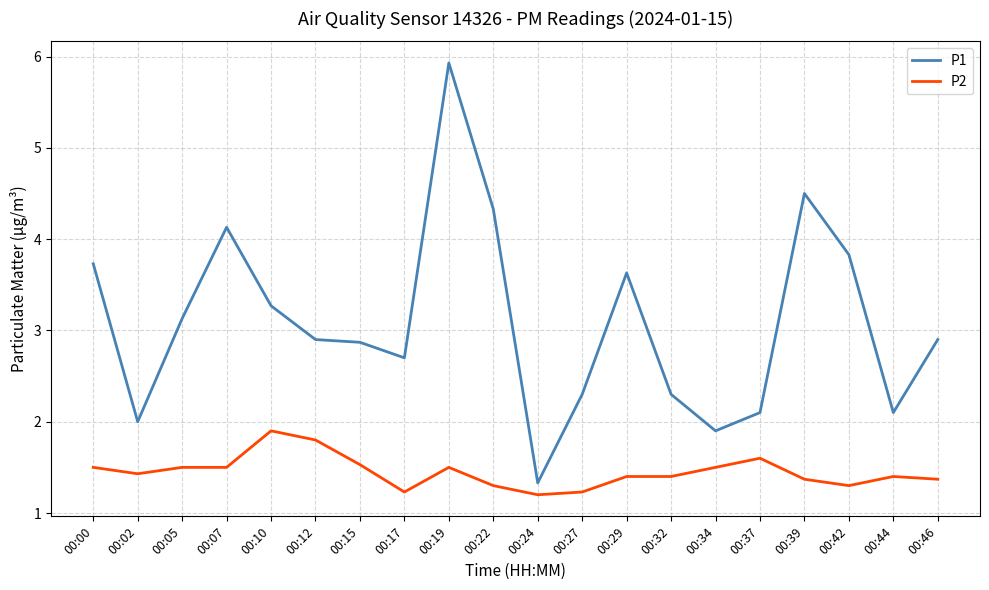

What is the highest value of the P2 series?

1.9